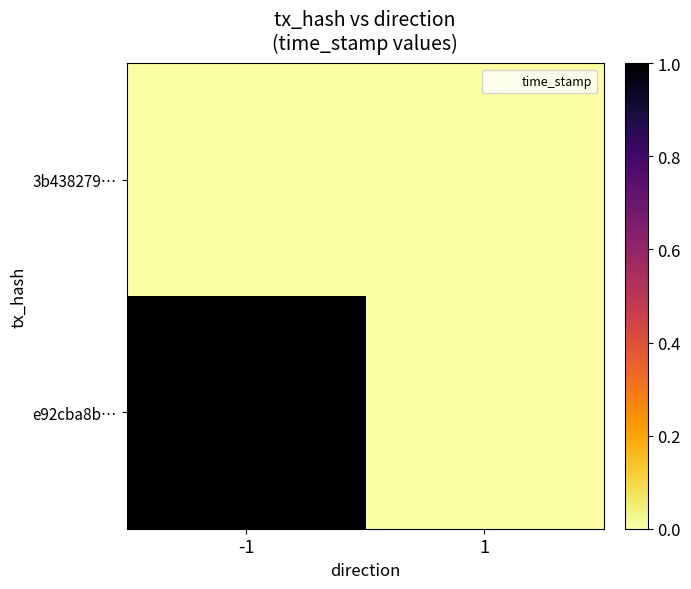

At which category is the sum across all series the highest?

-1